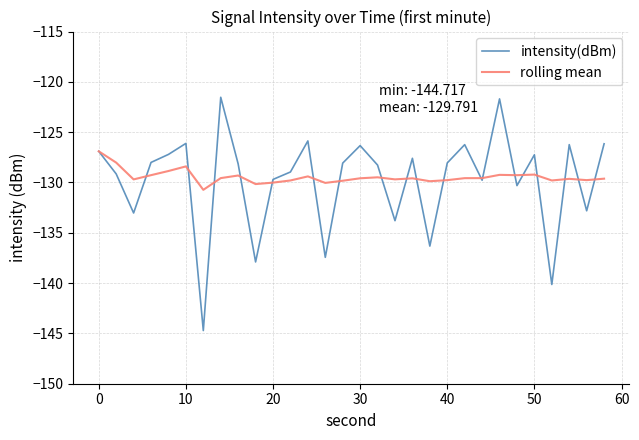

Which series has the widest spread of values?

intensity(dBm)